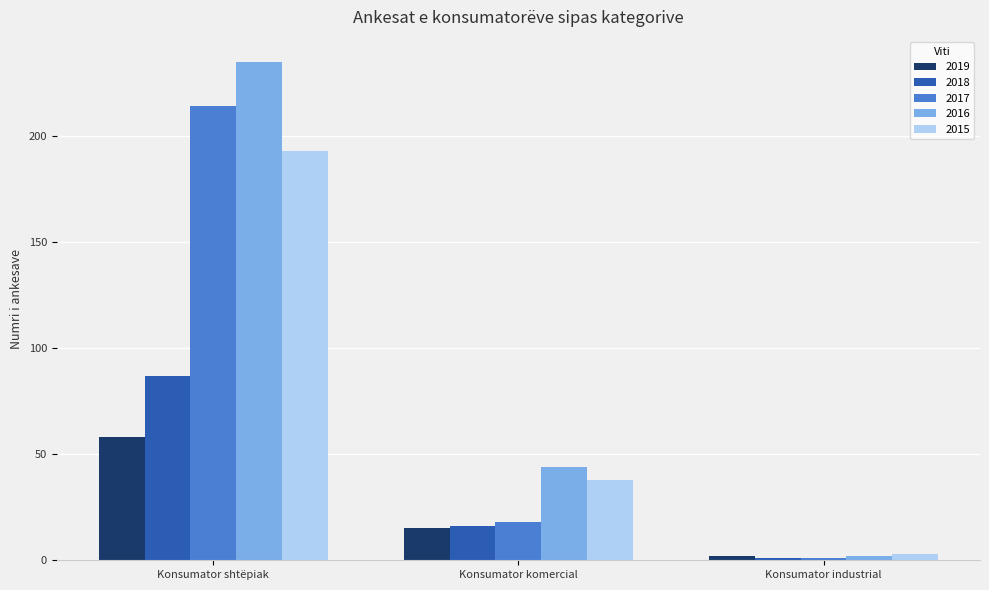

What is the value of the 2019 bar at the 2nd from the left?

15